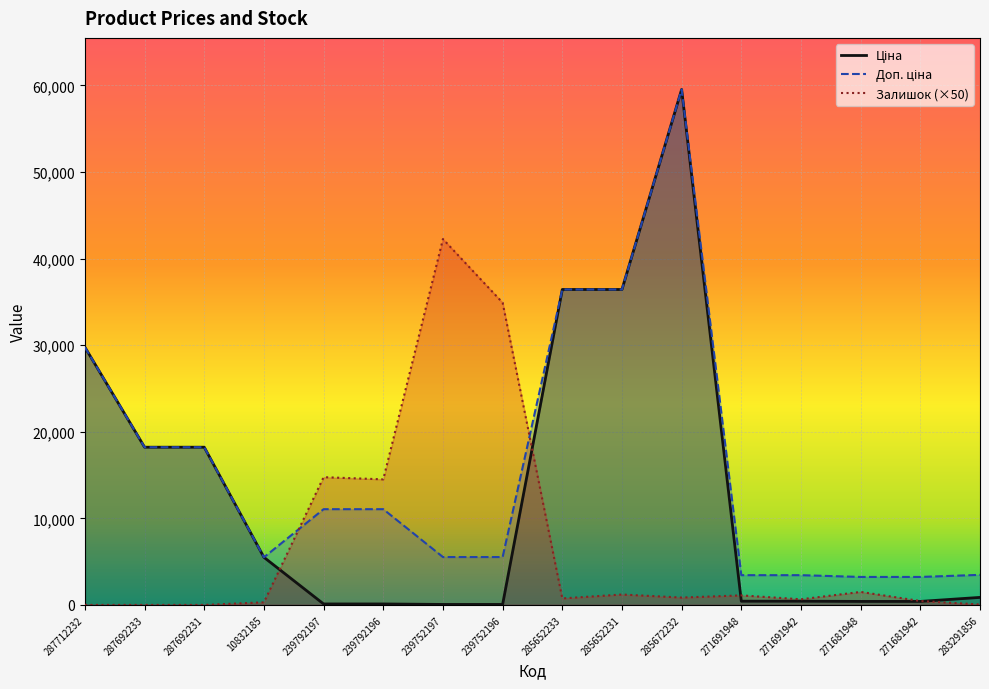

At which label does Ціна first exceed 868?

287712232